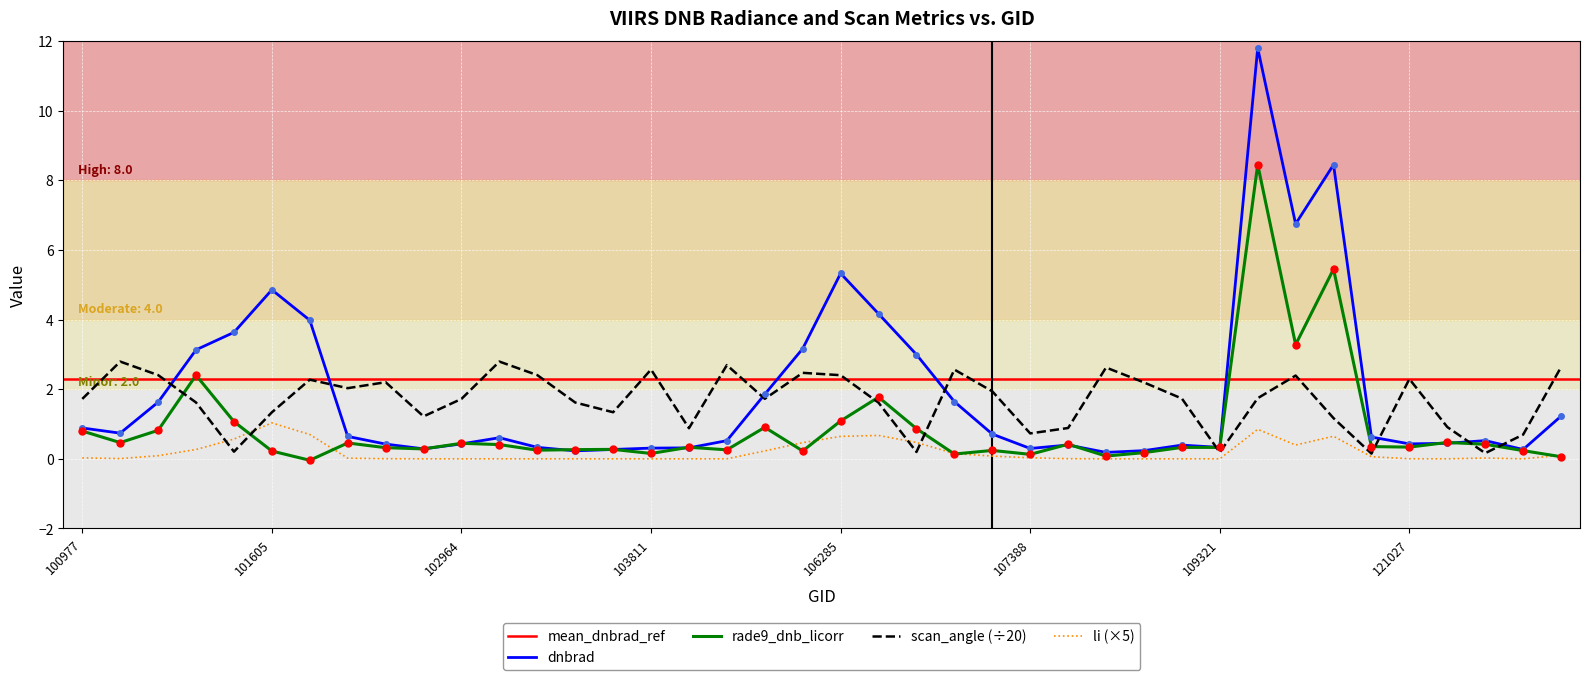

Is it true that rade9_dnb_licorr equals 0.1 at 107388?

True